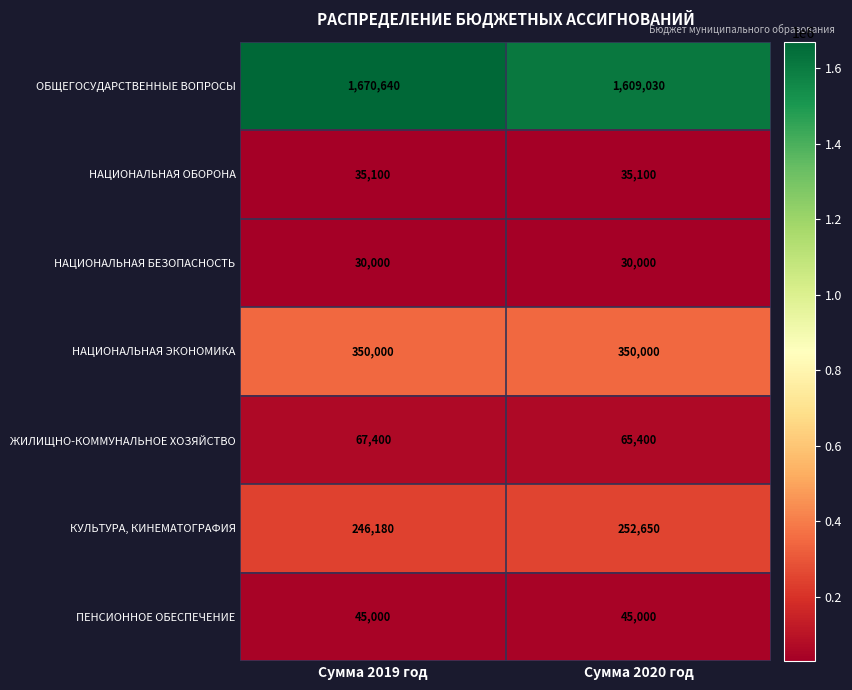

At Сумма 2020 год, list the series in order from smallest to largest.

НАЦИОНАЛЬНАЯ БЕЗОПАСНОСТЬ, НАЦИОНАЛЬНАЯ ОБОРОНА, ПЕНСИОННОЕ ОБЕСПЕЧЕНИЕ, ЖИЛИЩНО-КОММУНАЛЬНОЕ ХОЗЯЙСТВО, КУЛЬТУРА, КИНЕМАТОГРАФИЯ, НАЦИОНАЛЬНАЯ ЭКОНОМИКА, ОБЩЕГОСУДАРСТВЕННЫЕ ВОПРОСЫ